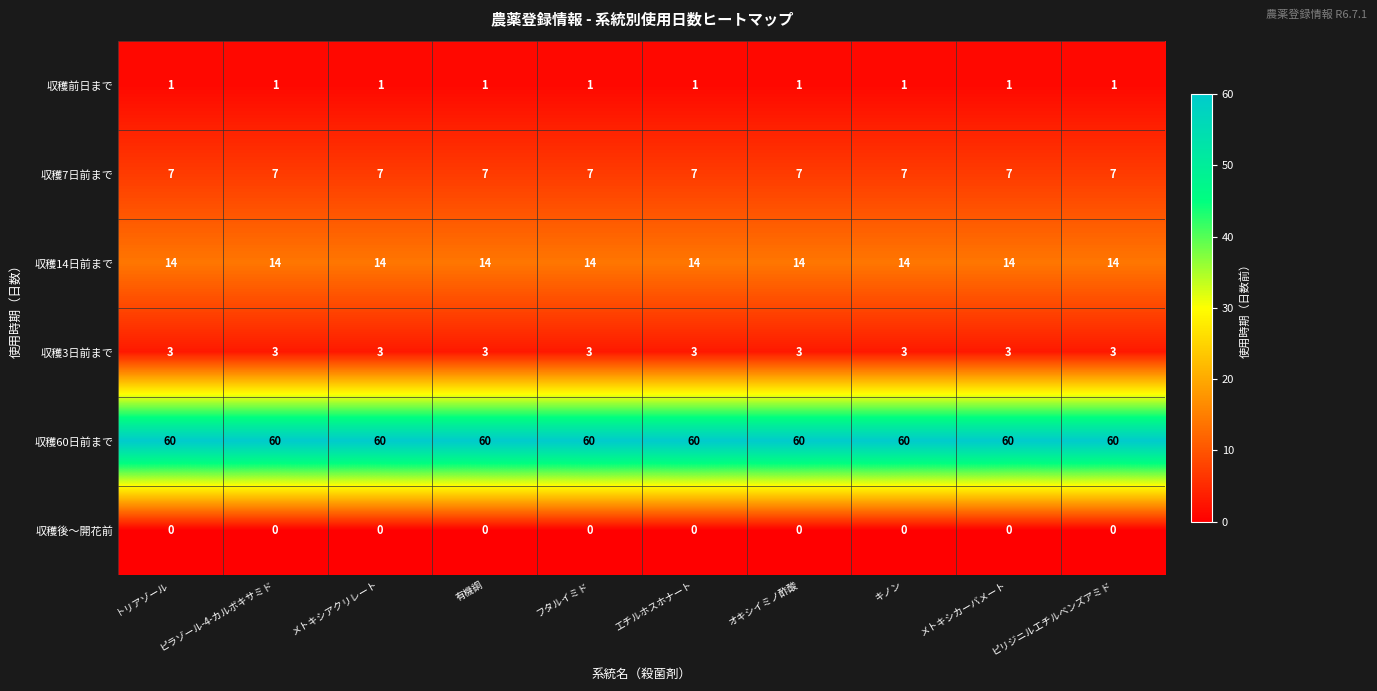

Read the 収穫7日前まで value at ピラゾール-4-カルボキサミド.

7